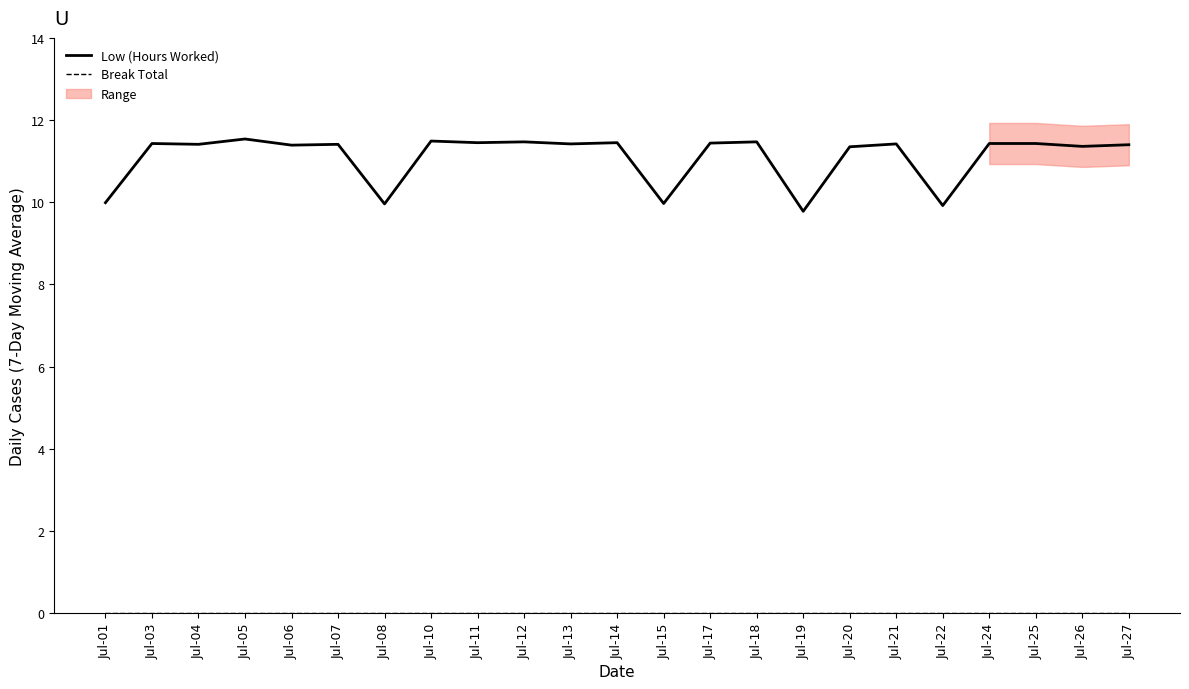

What is the minimum value for Low (Hours Worked)?

9.8